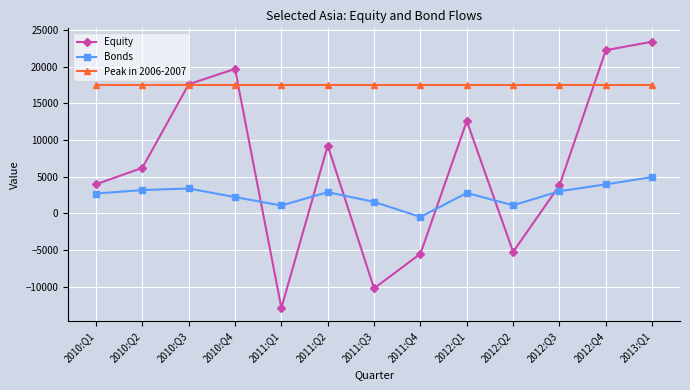

Is the value of Equity at 2010:Q2 greater than the value of Peak in 2006-2007 at 2011:Q3?

No